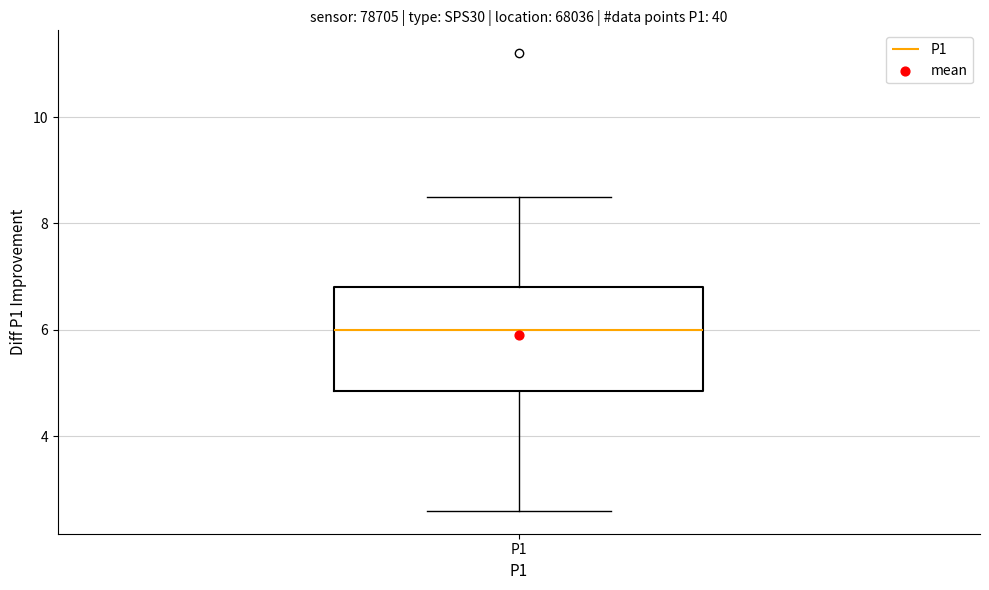

Where does the median line of the box for P1 sit on the y-axis? The values are not printed on the chart, so give them approximately, as read against the axis.

6.0